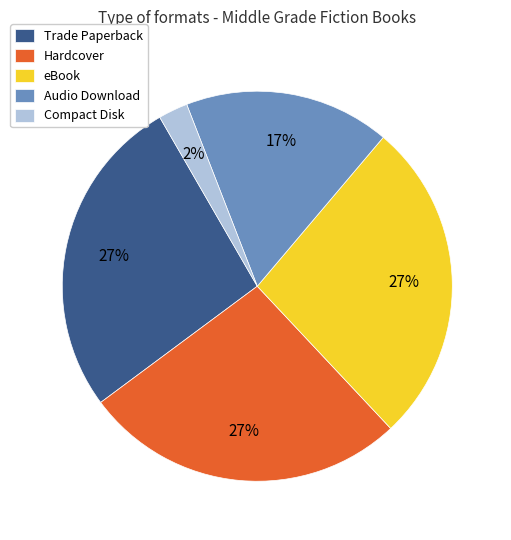

To the nearest percent, what percentage of the pie is Compact Disk?

2%